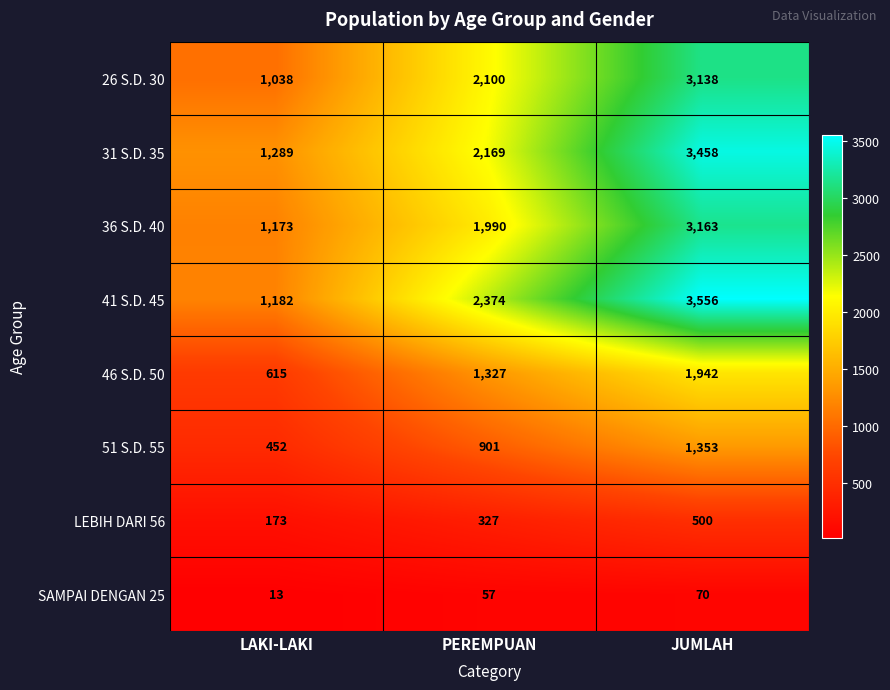

At which category is the sum across all series the highest?

JUMLAH